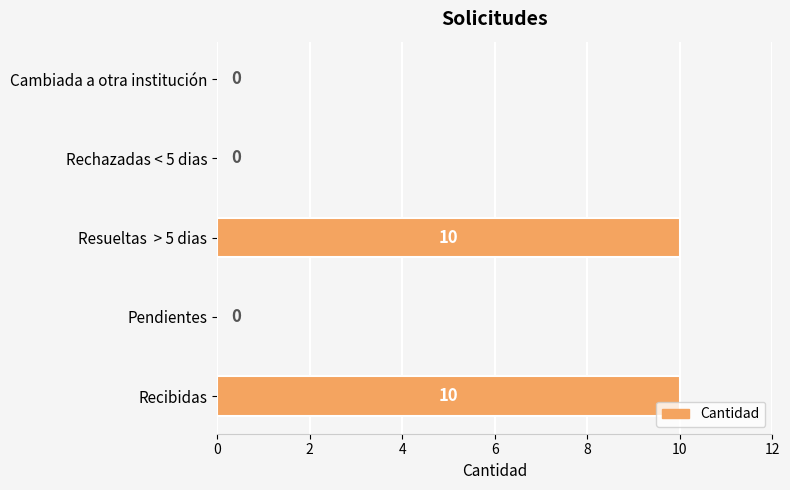

Is it true that the value at Resueltas  > 5 dias is 10?

True